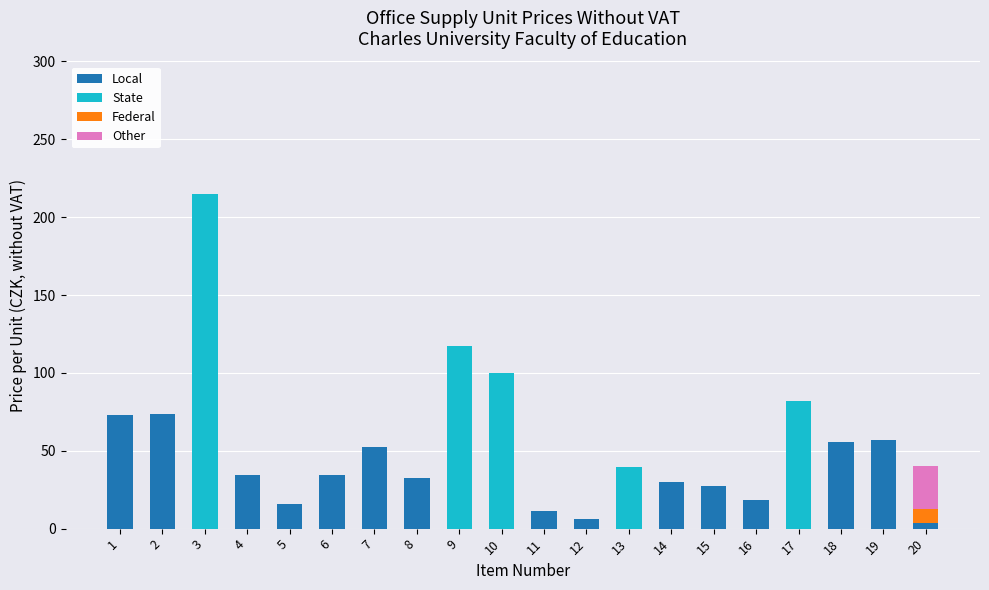

What is the total value across all series at 15?

27.1